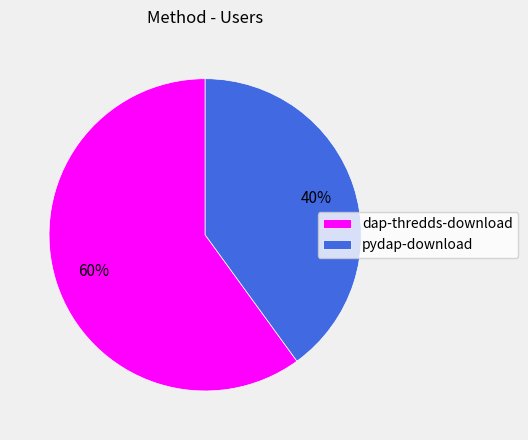

To the nearest percent, what percentage of the pie is dap-thredds-download?

60%